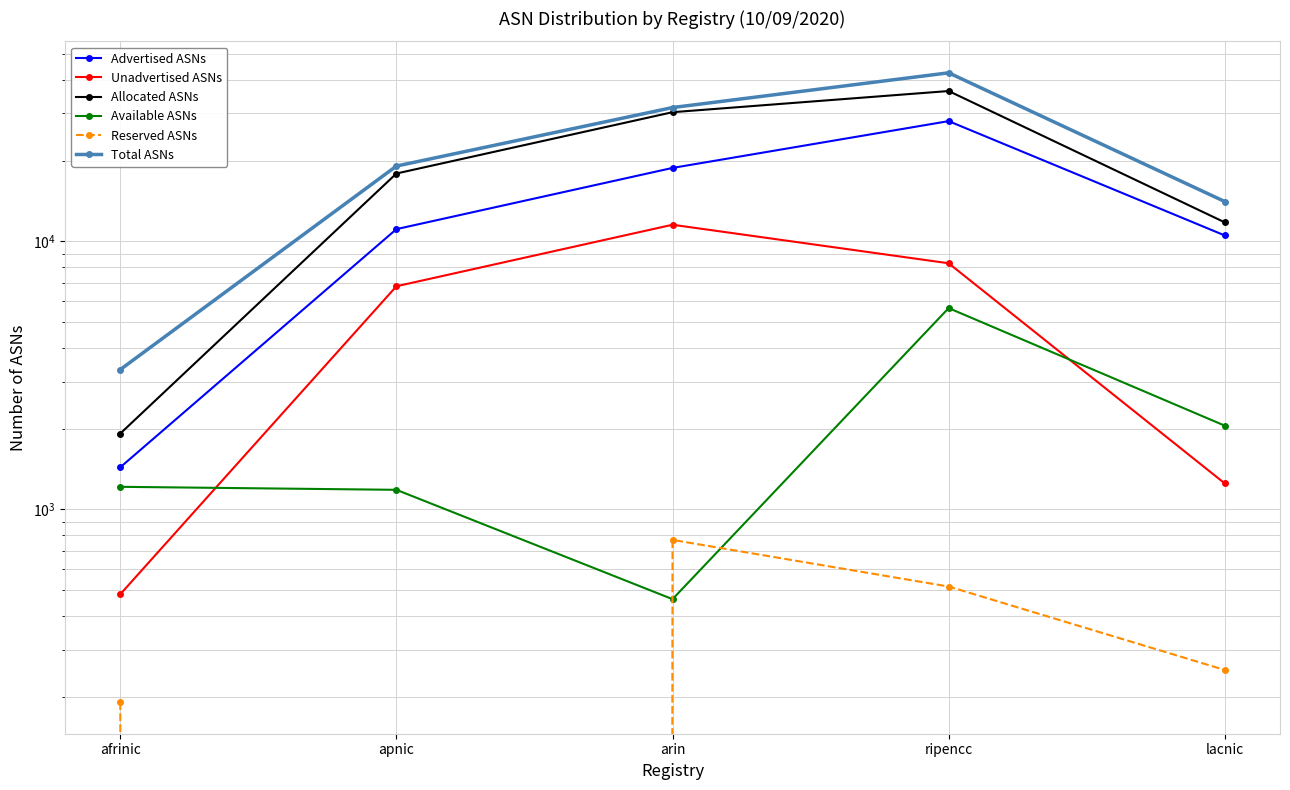

What position from the left is lacnic?

5